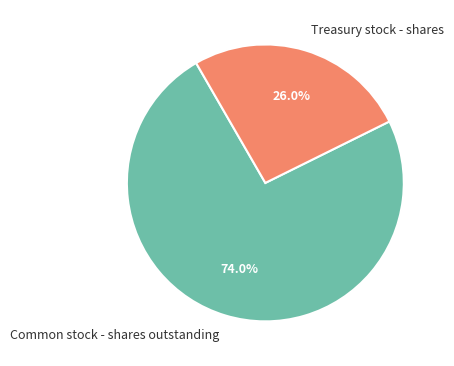

True or false: Common stock - shares outstanding accounts for 74% of the total.

True